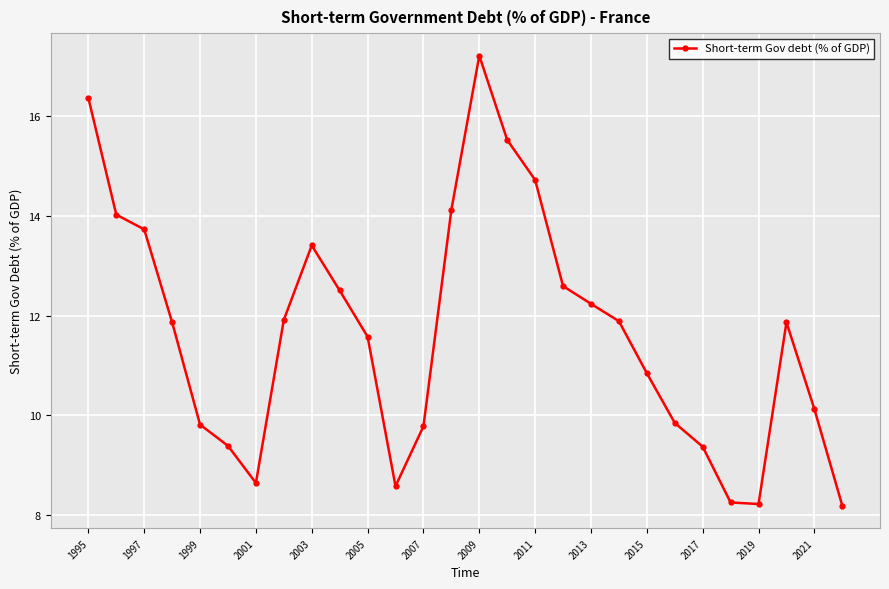

What is the value of the 22nd point from the left?

9.9